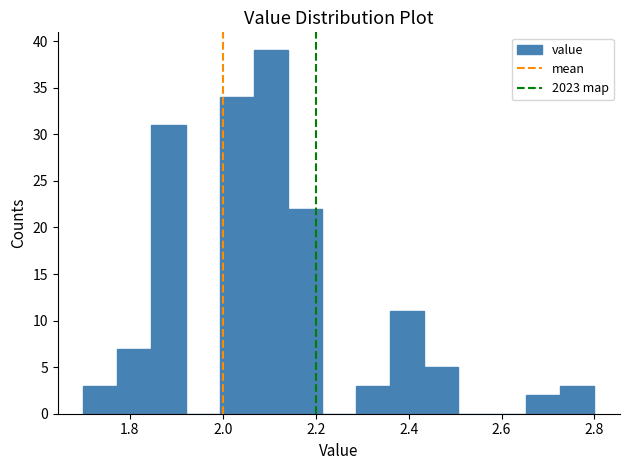

Around what value on the x-axis is the tallest bar? Give the approximate position of its centre, as read against the axis.

2.10